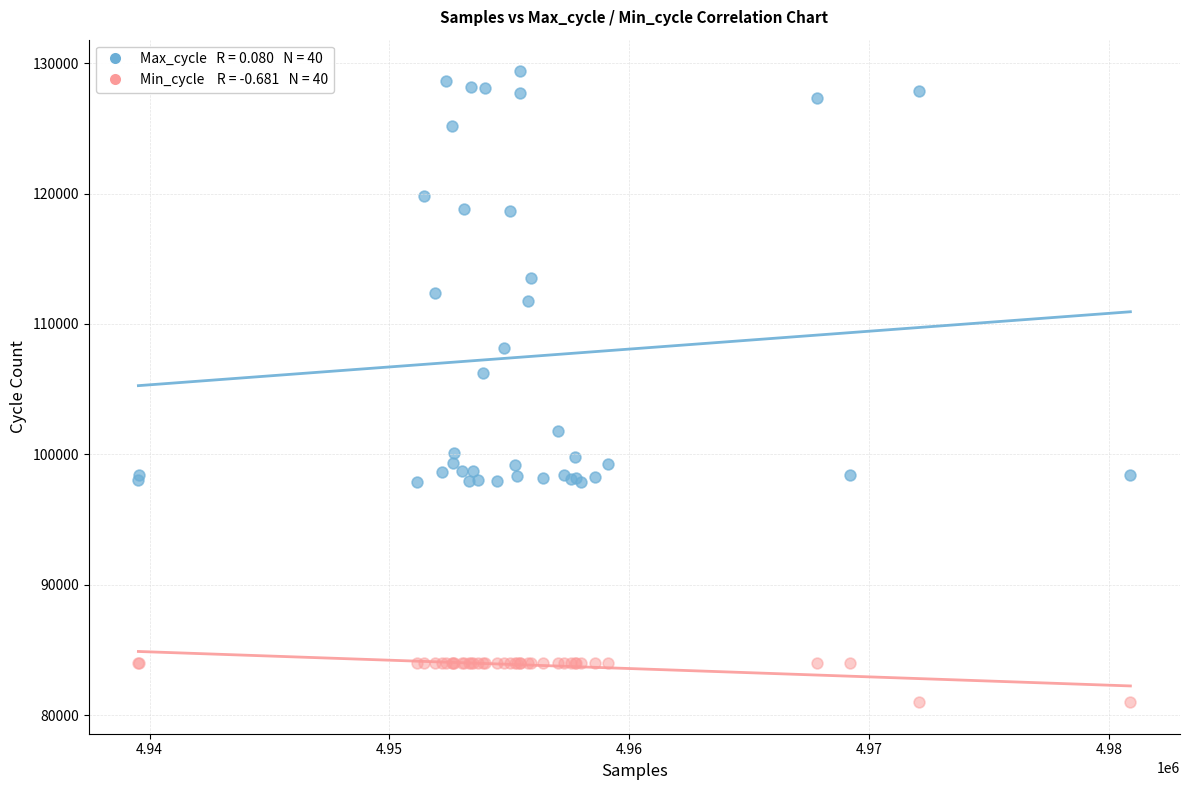

Across all series, what Y value is closest to 105191?

106209